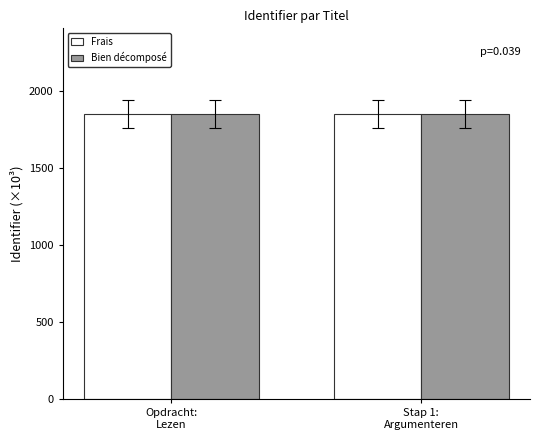

The Frais series shows 1852.0 at Opdracht:
Lezen. True or false?

True